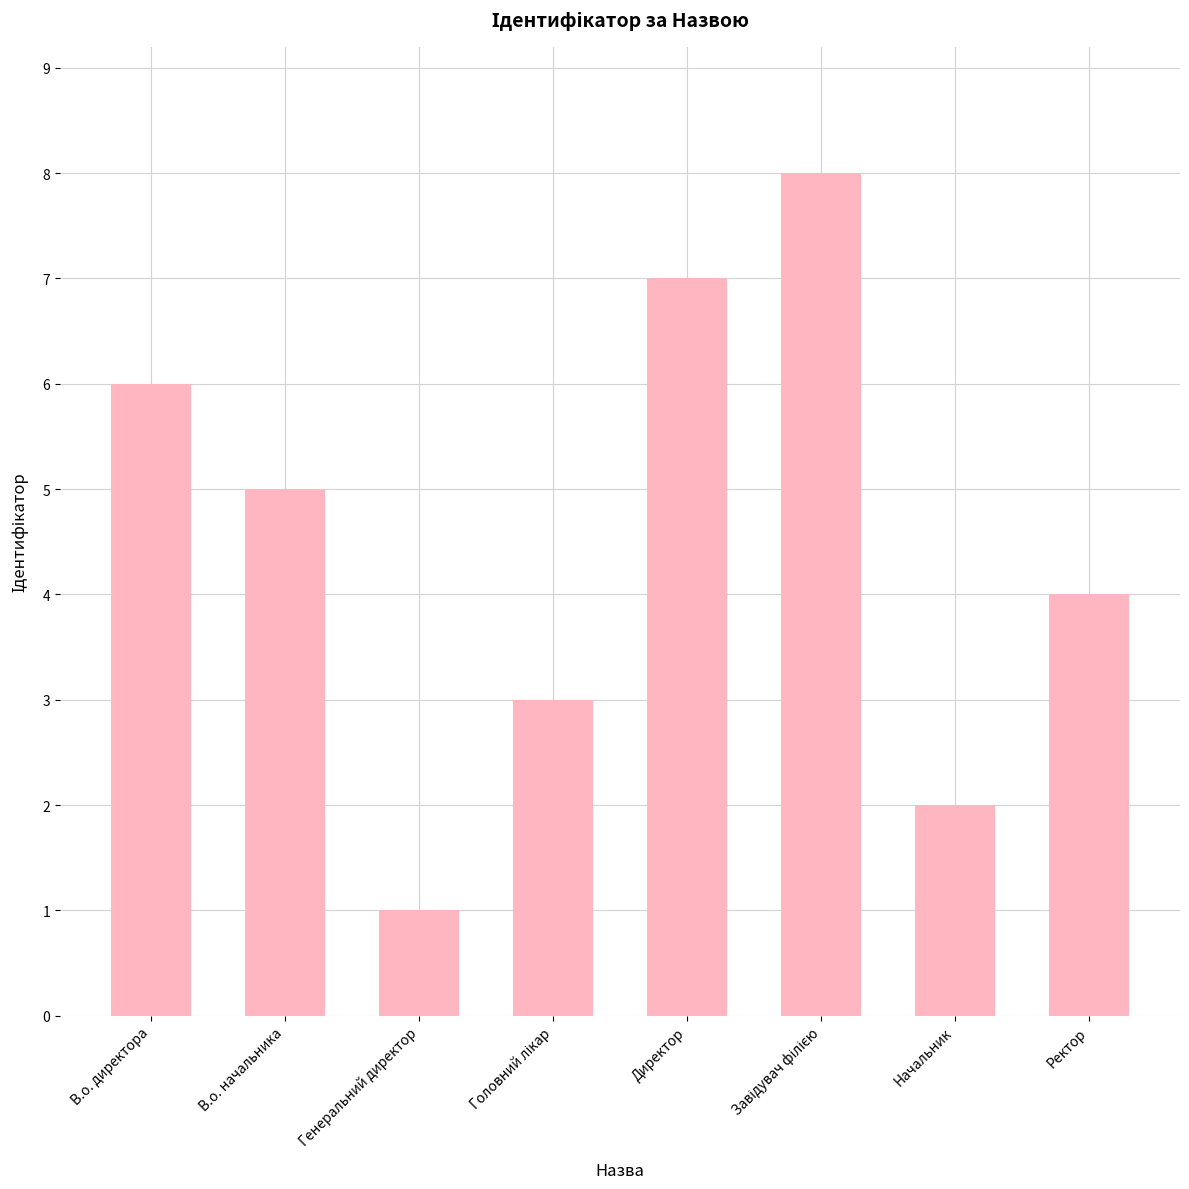

What is the change in value from В.о. начальника to Начальник?

-3